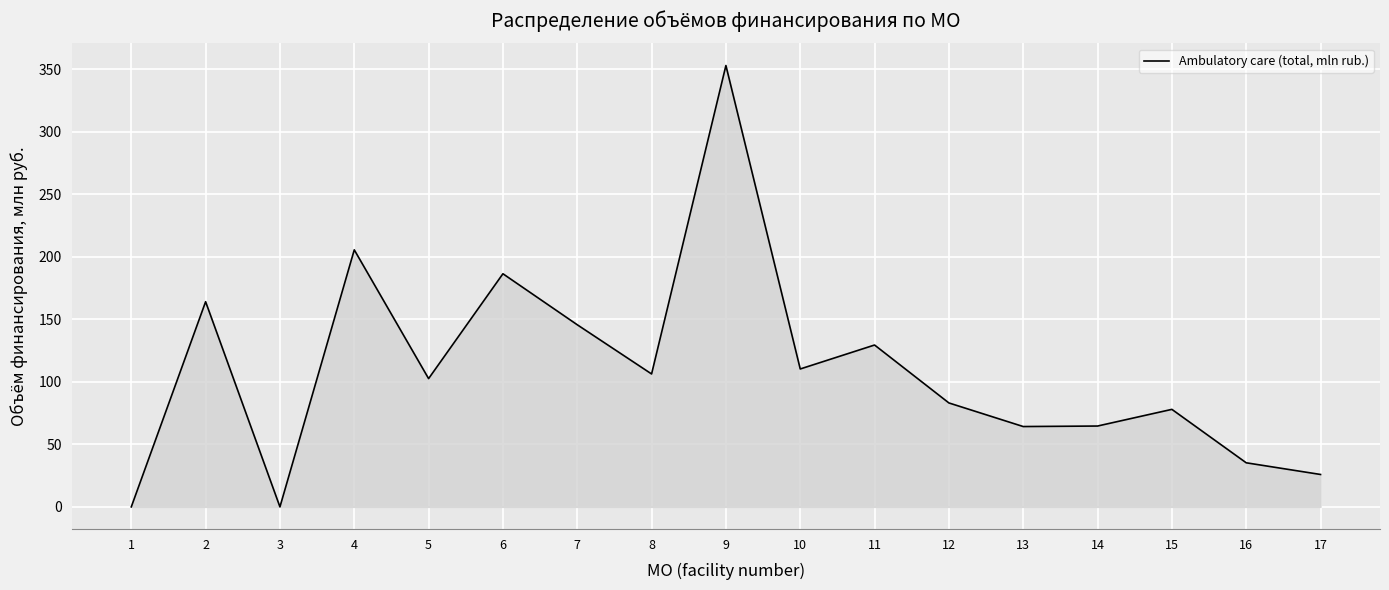

Where is the first local minimum?

3